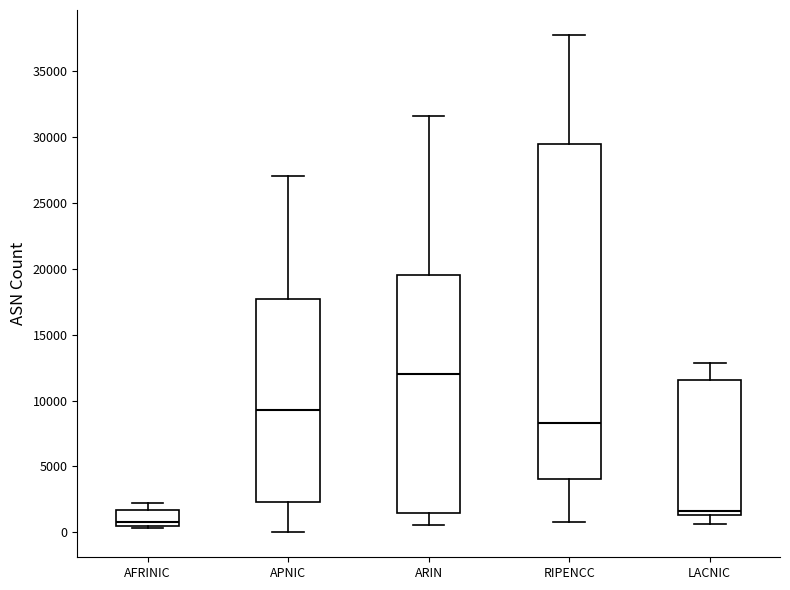

Which box is the tallest, from its lower edge to its upper edge?

RIPENCC